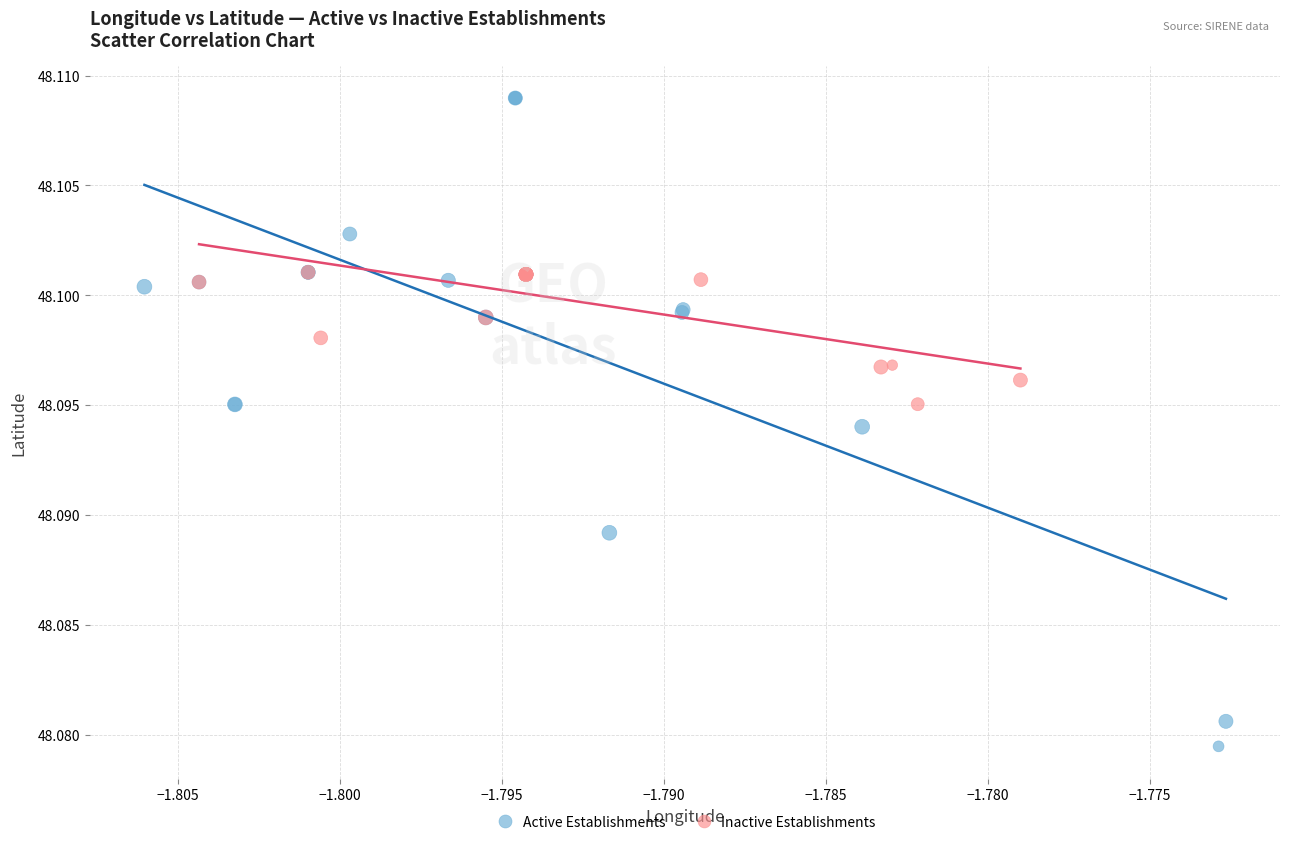

Which series contains the lowest Y value?

Active Establishments